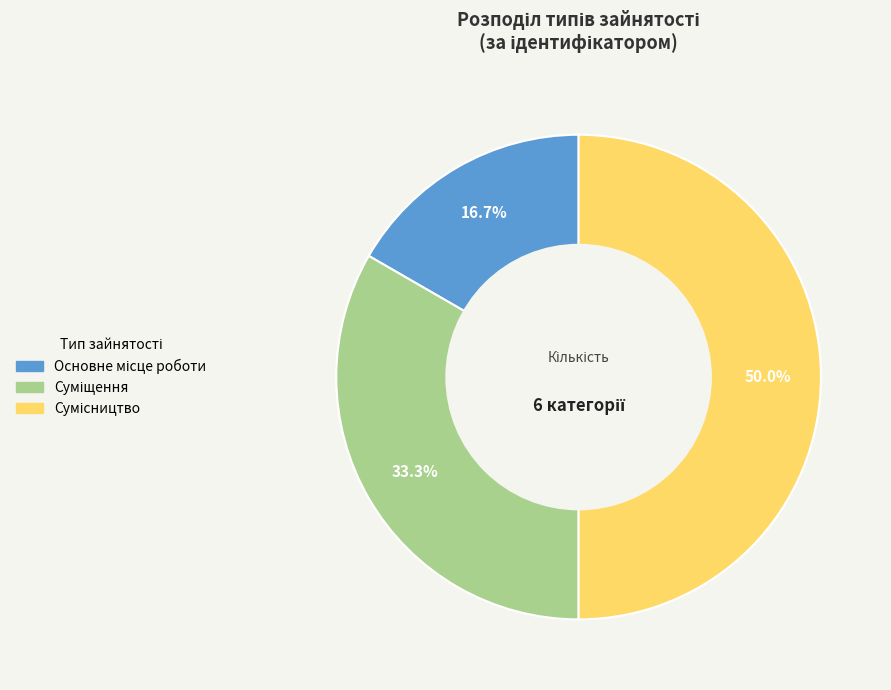

How many slices are in this pie chart?

3